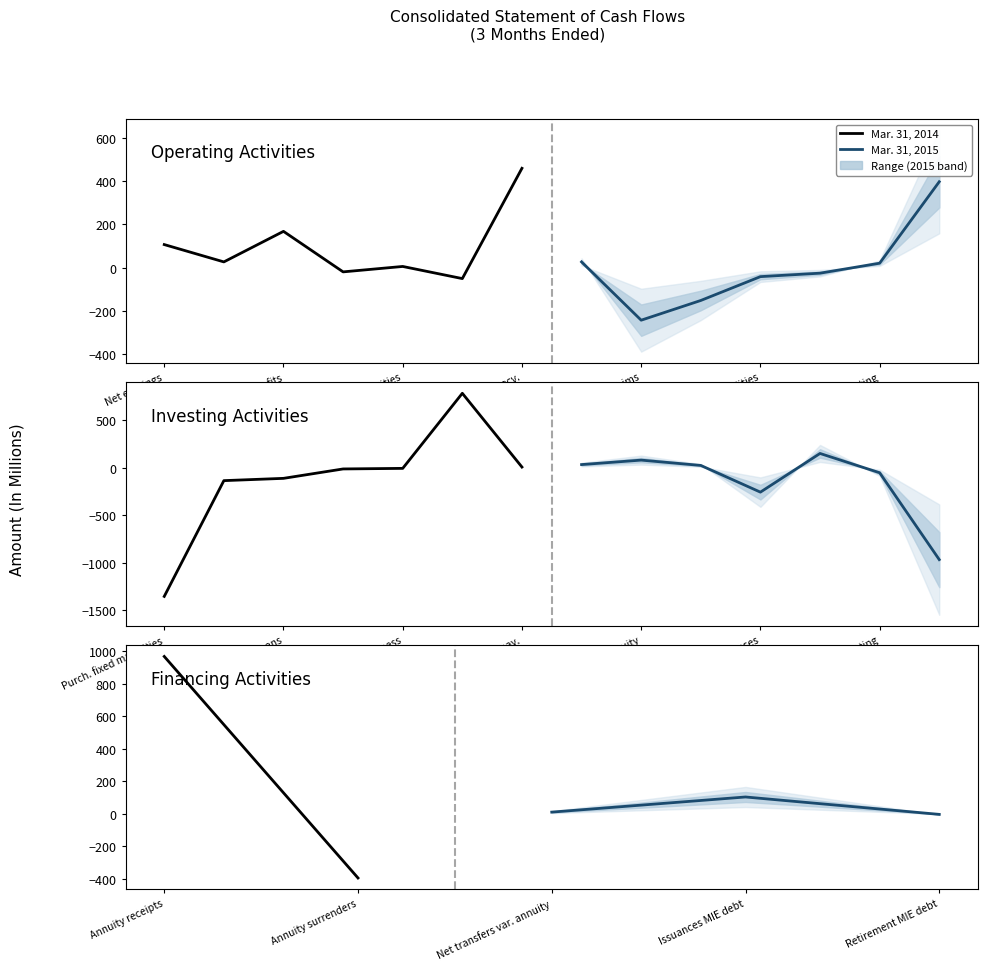

Where does the Mar. 31, 2014 series first go above 4?

Net earnings